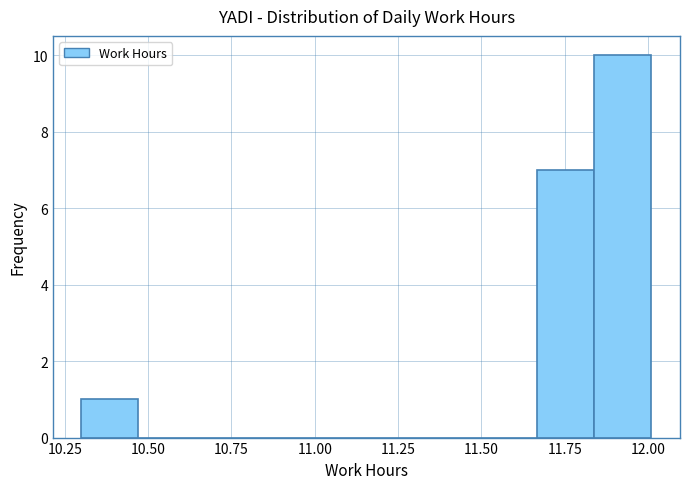

Read against the x-axis, roughly where is the centre of the tallest bar?

11.90